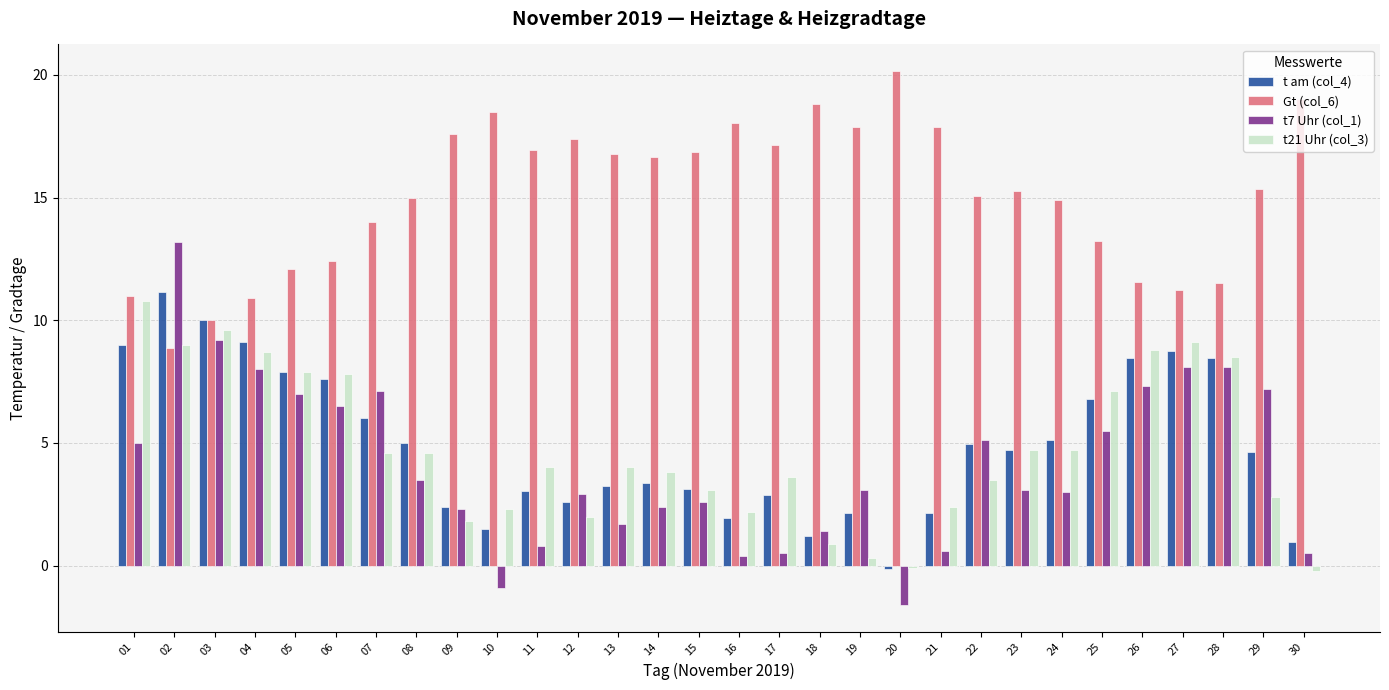

How many series are shown in this chart?

4